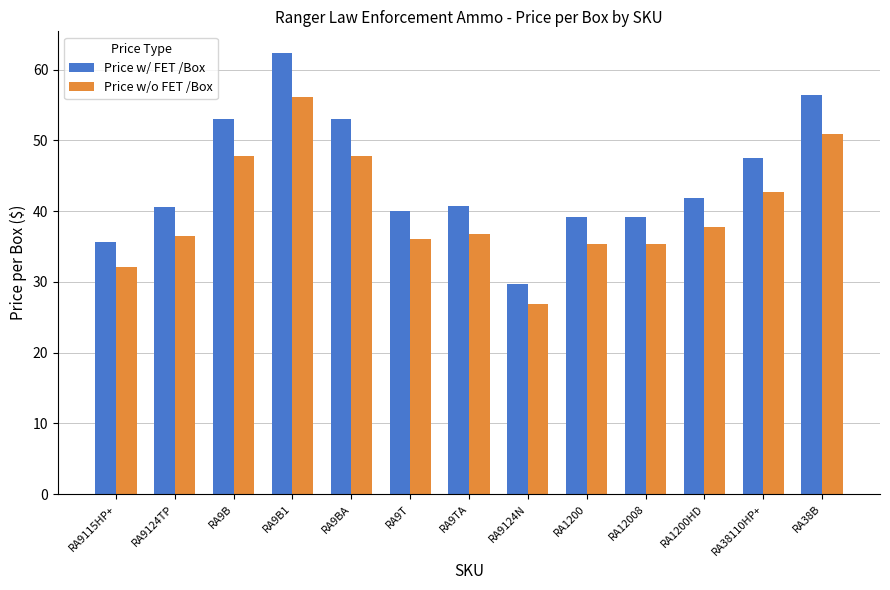

Is the value of Price w/ FET /Box at RA38110HP+ greater than the value of Price w/o FET /Box at RA9T?

Yes